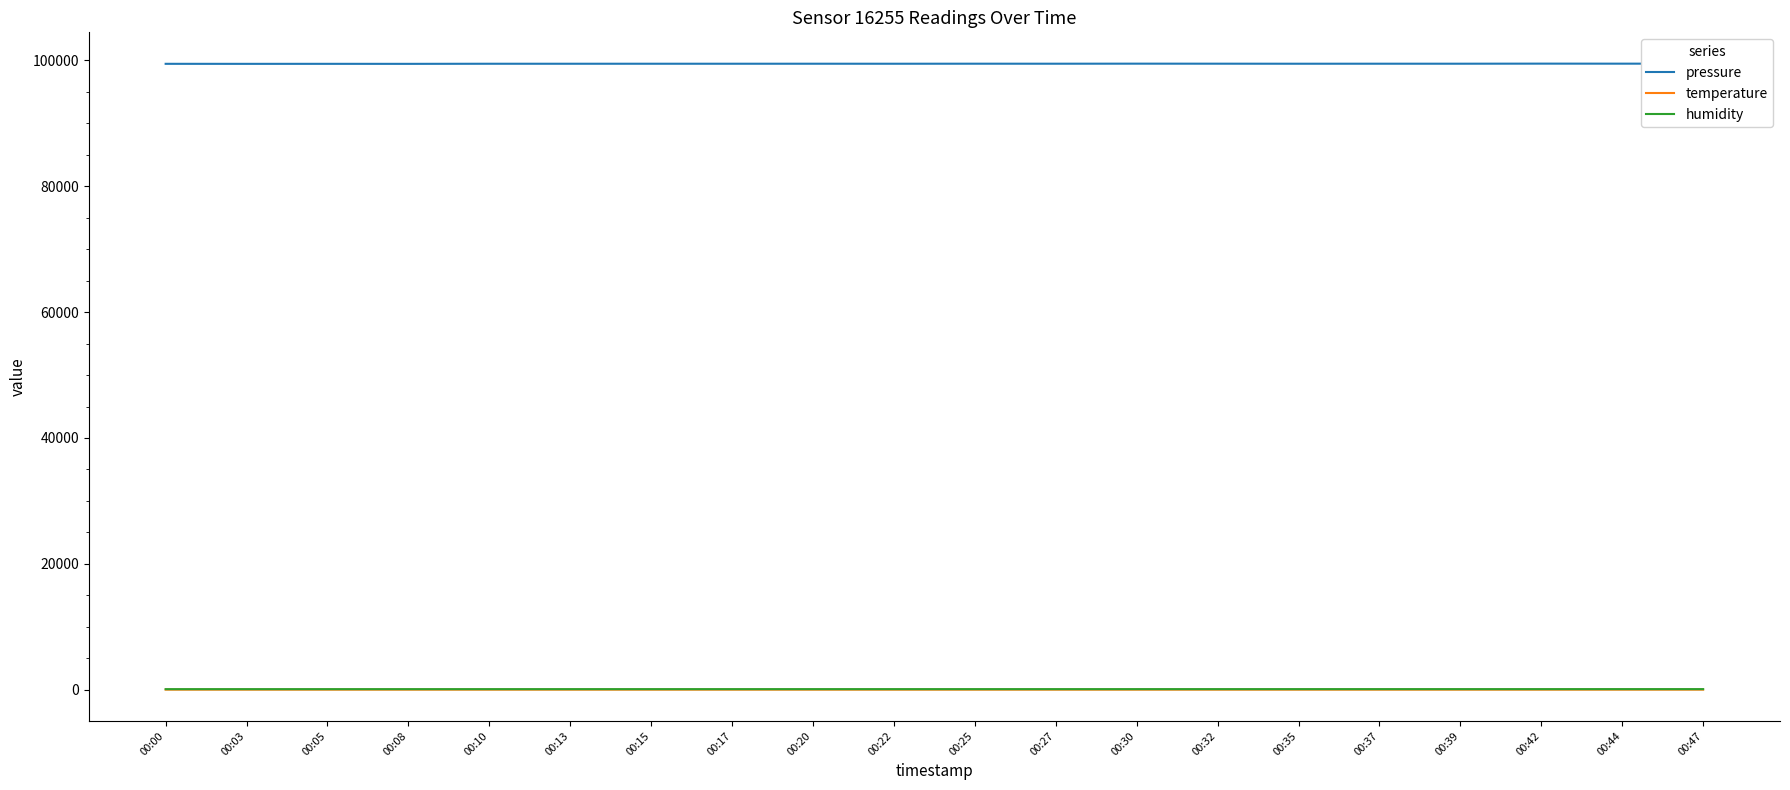

What is the maximum value for pressure?

99487.9